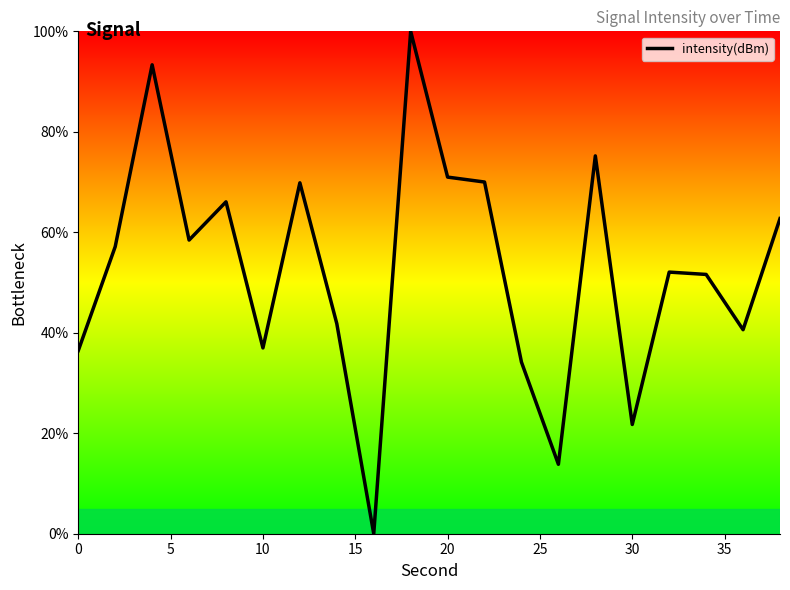

How many interior local valleys (lower than both neighbors) does the data have?

6